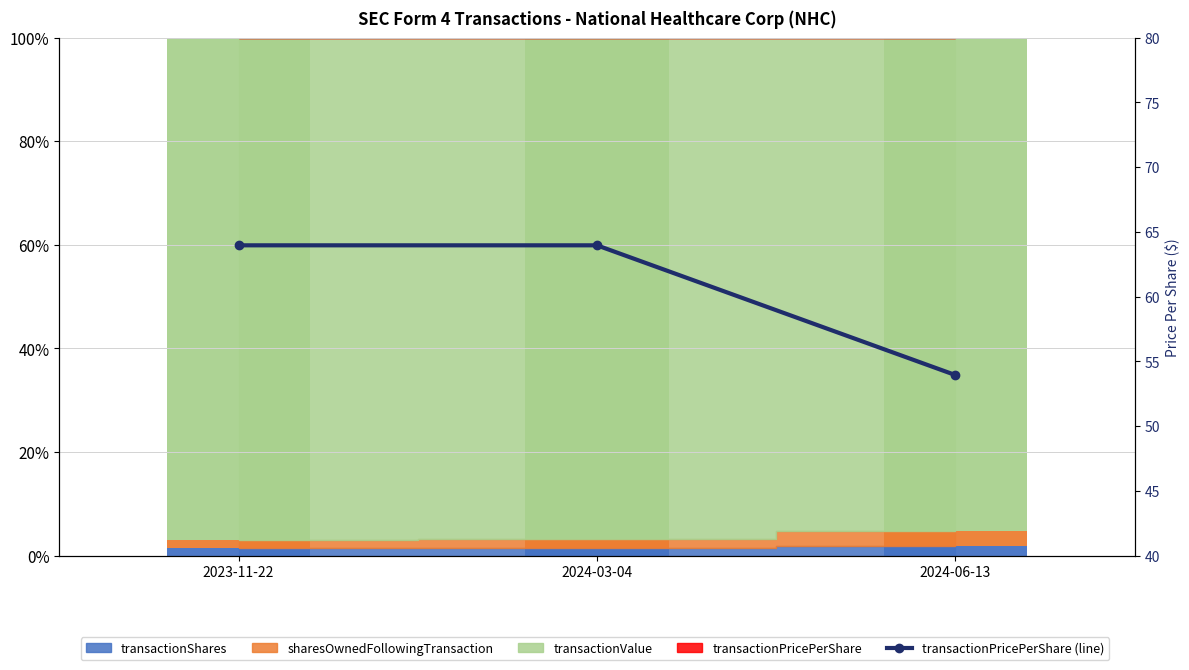

True or false: the data shows 64.0 at 2024-03-04.

True